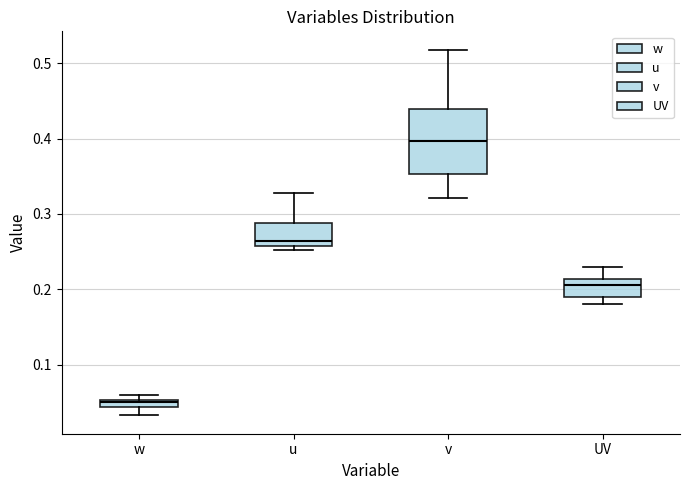

Where is the lower edge of the box for u on the y-axis? The values are not printed on the chart, so give them approximately, as read against the axis.

0.26